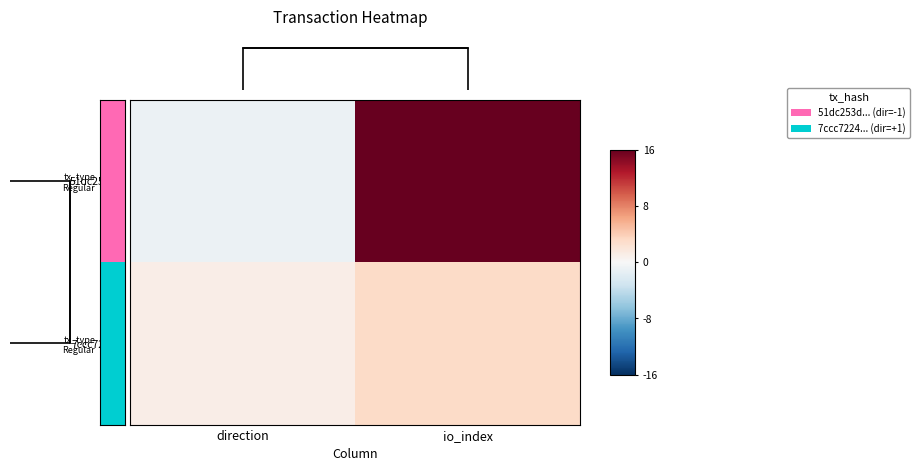

At which category is the sum across all series the highest?

io_index